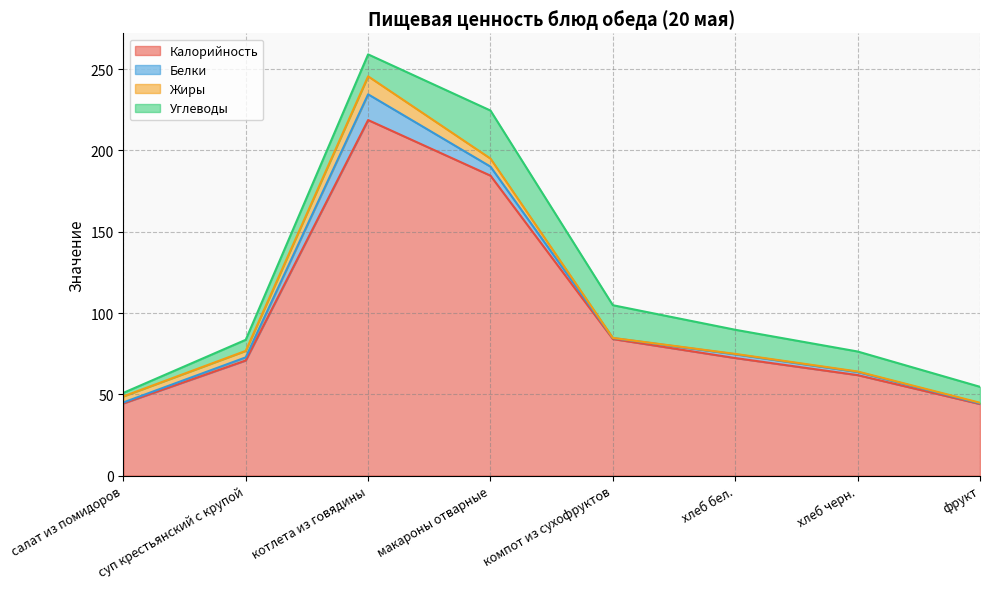

What is the value of the Калорийность point at the 8th from the left?

44.0